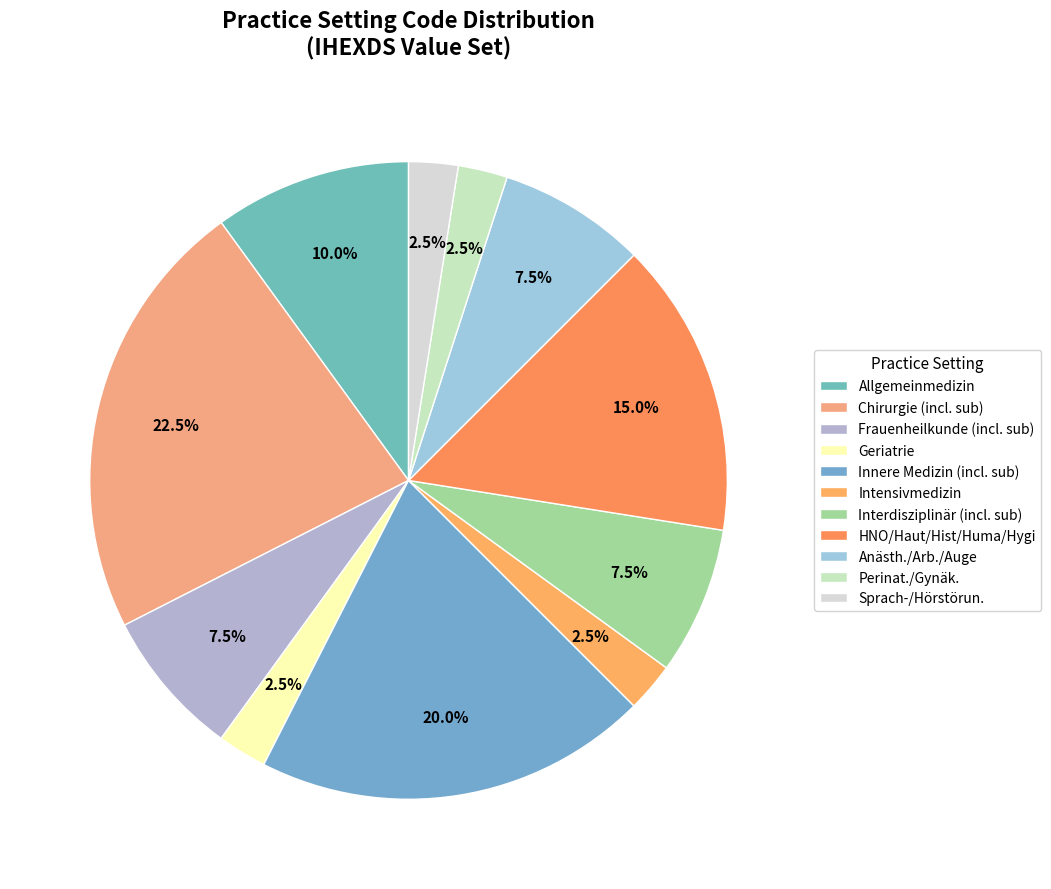

Which category has the biggest portion of the pie?

Chirurgie (incl. sub)